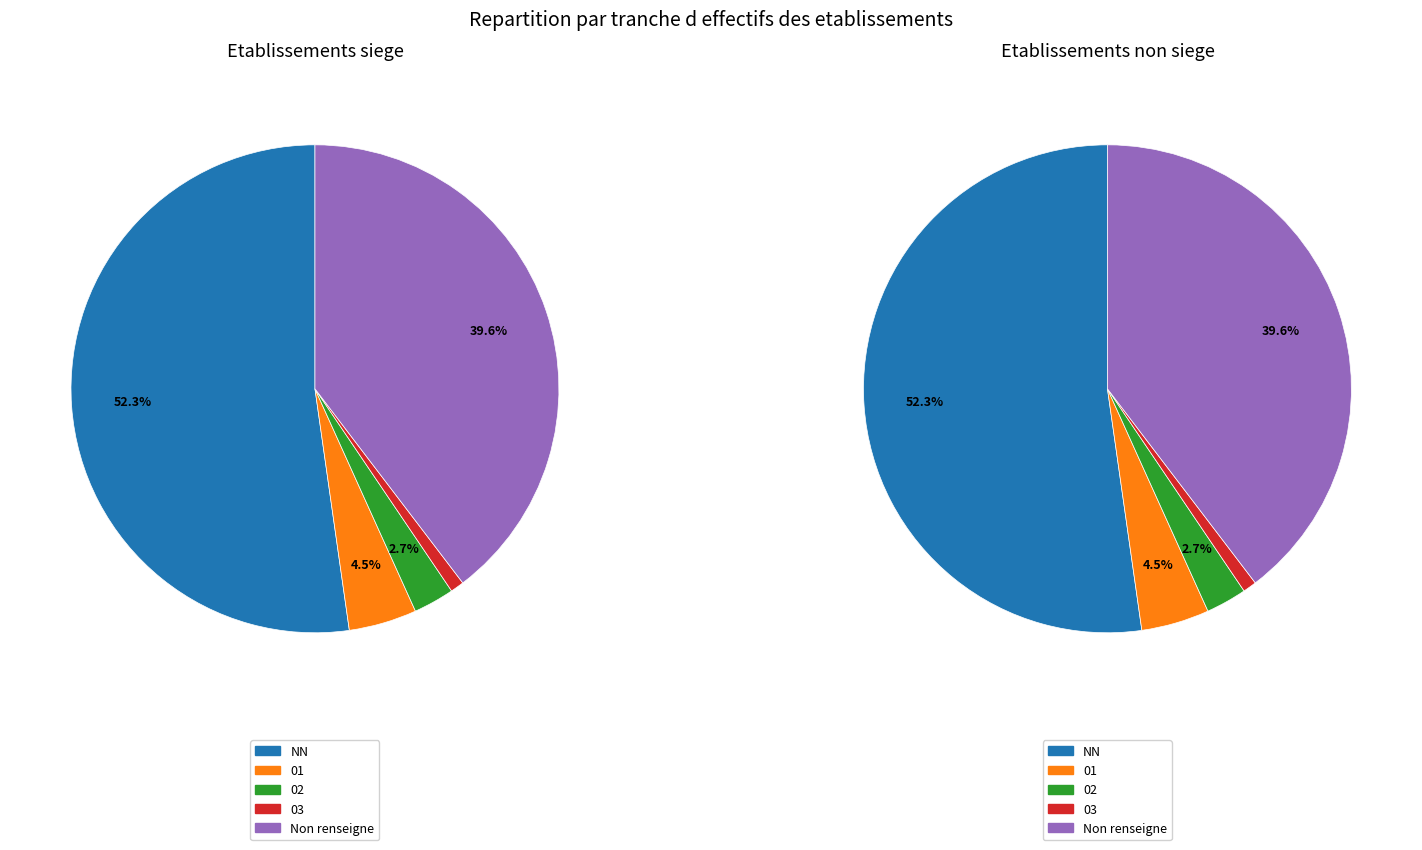

To the nearest percent, what is the average slice percentage?

20%